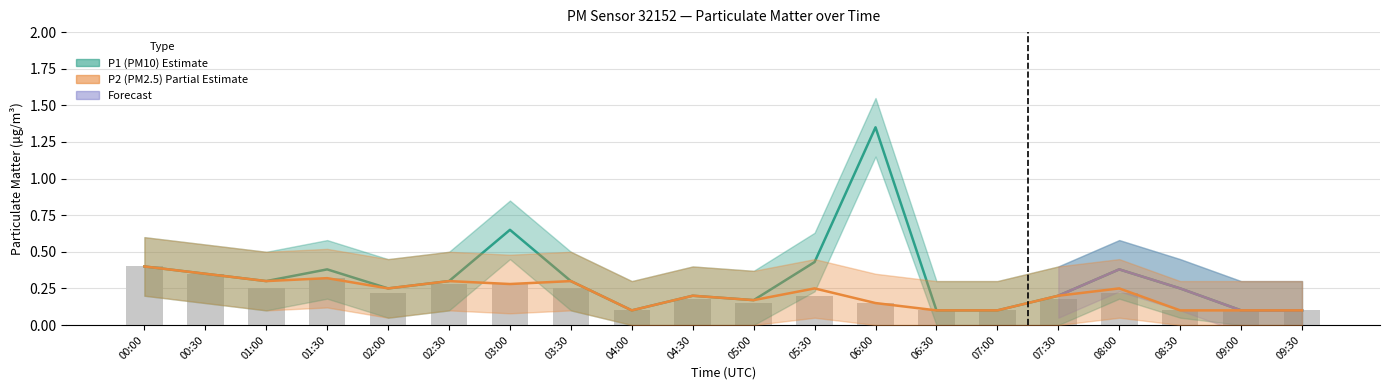

What is the difference between the P1 values at 01:00 and 05:30?

0.1